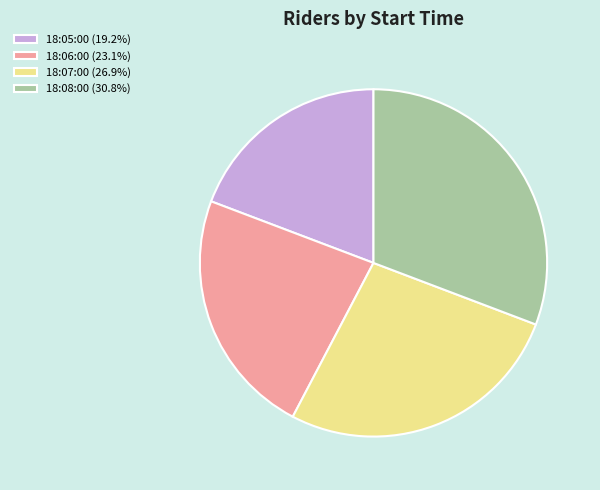

Rank the categories by value from highest to lowest.

18:08:00, 18:07:00, 18:06:00, 18:05:00